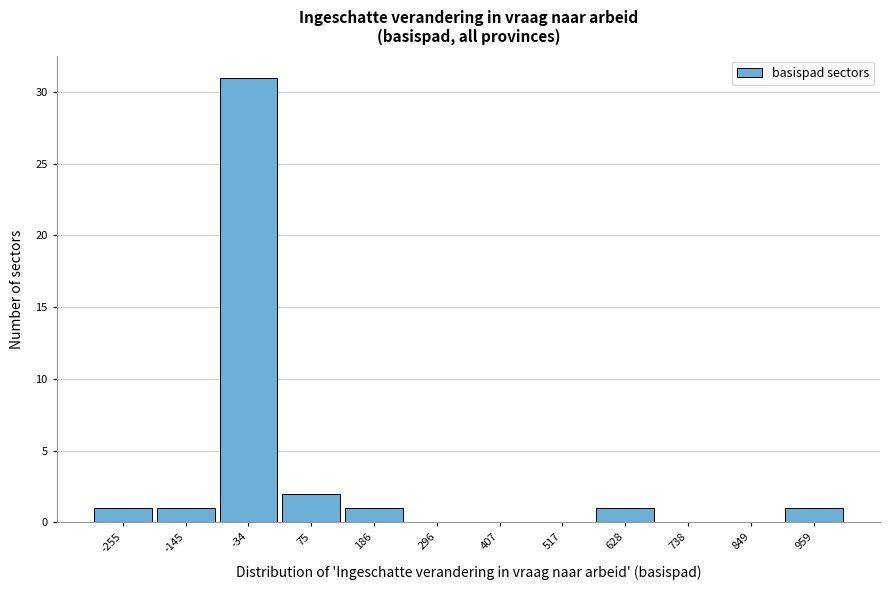

Reading left to right, transcribe this chart: for each bar, give the range it covers on the x-axis and its height. Neither the bar edges nor the heights are printed on the chart, so give them approximately, as read against the axes.

-320 to -200: 1
-200 to -80: 1
-80 to 20: 31
20 to 140: 2
140 to 240: 1
240 to 360: 0
360 to 460: 0
460 to 580: 0
580 to 680: 1
680 to 800: 0
800 to 900: 0
900 to 1020: 1